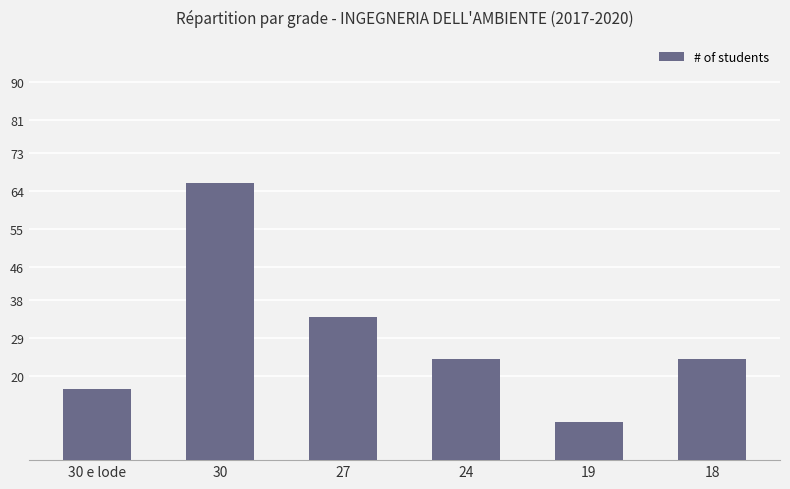

Reading left to right, transcribe all the data shown in this chart.

17	66	34	24	9	24